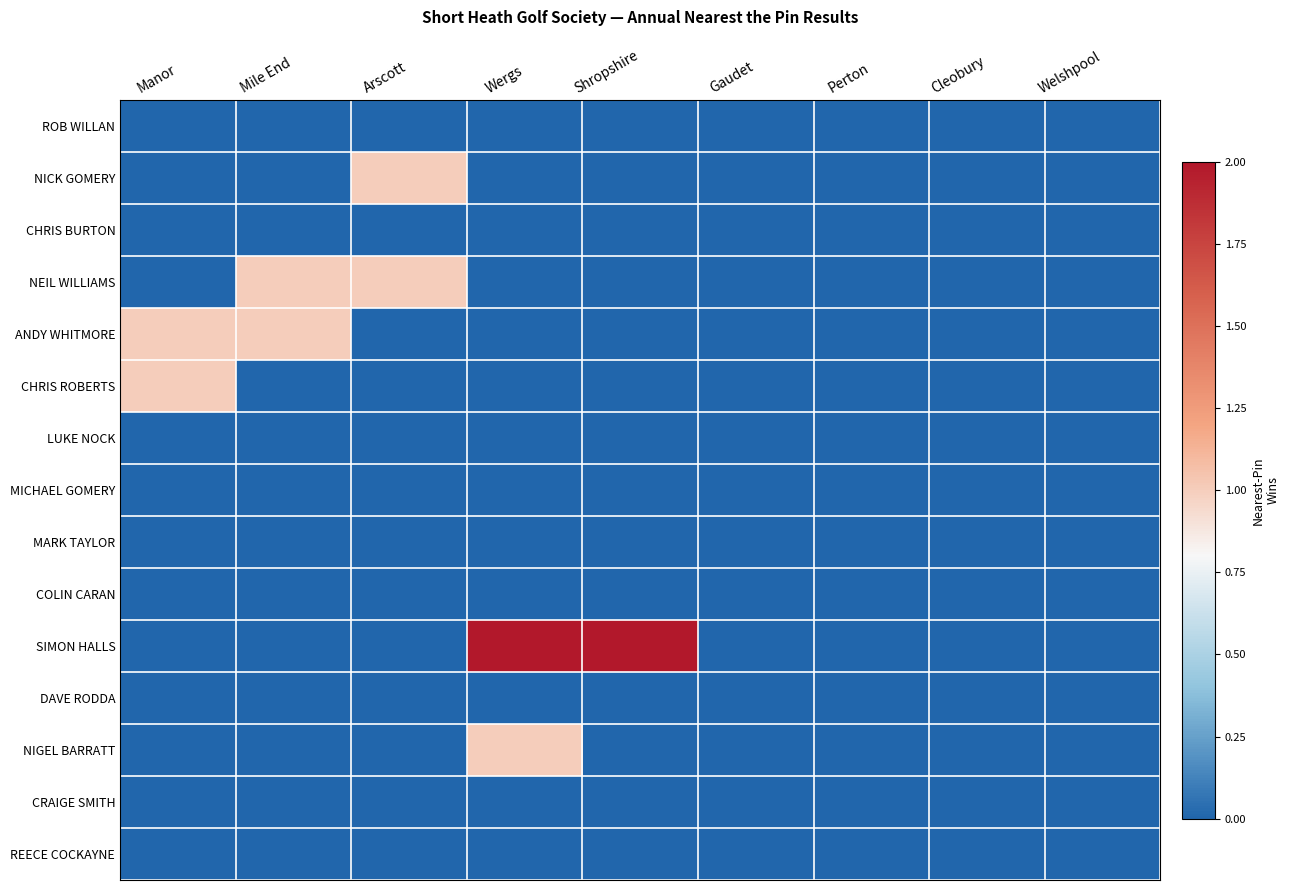

Which series changed the most between Arscott and Shropshire?

SIMON HALLS